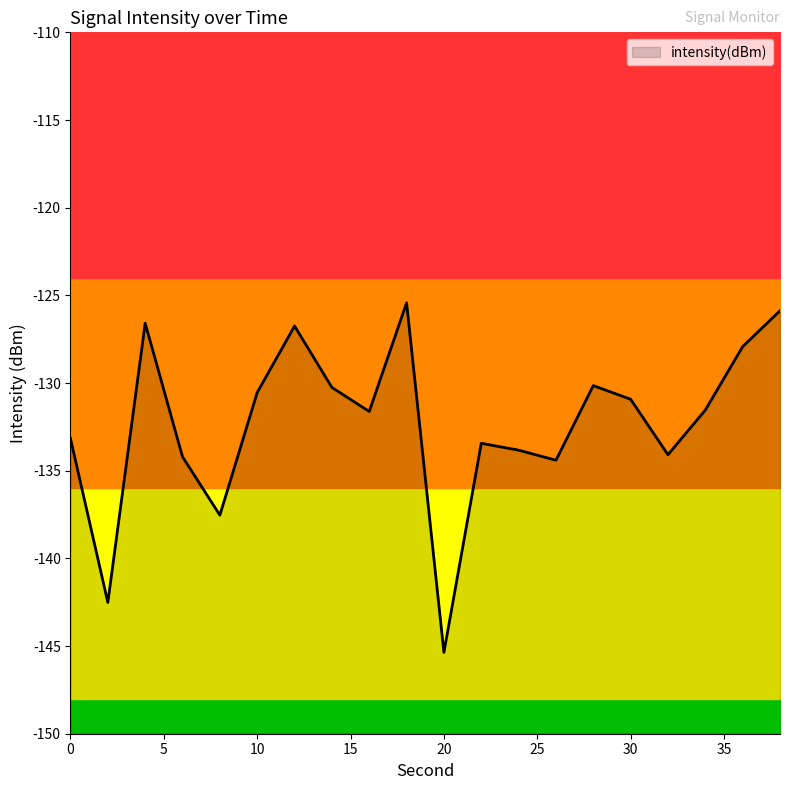

How many data points are above -131?

9